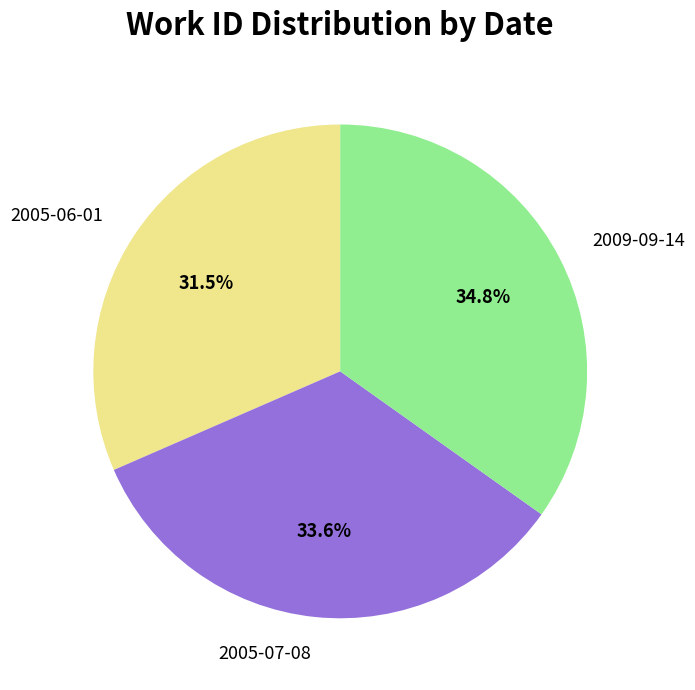

Rank the categories by value from lowest to highest.

2005-06-01, 2005-07-08, 2009-09-14